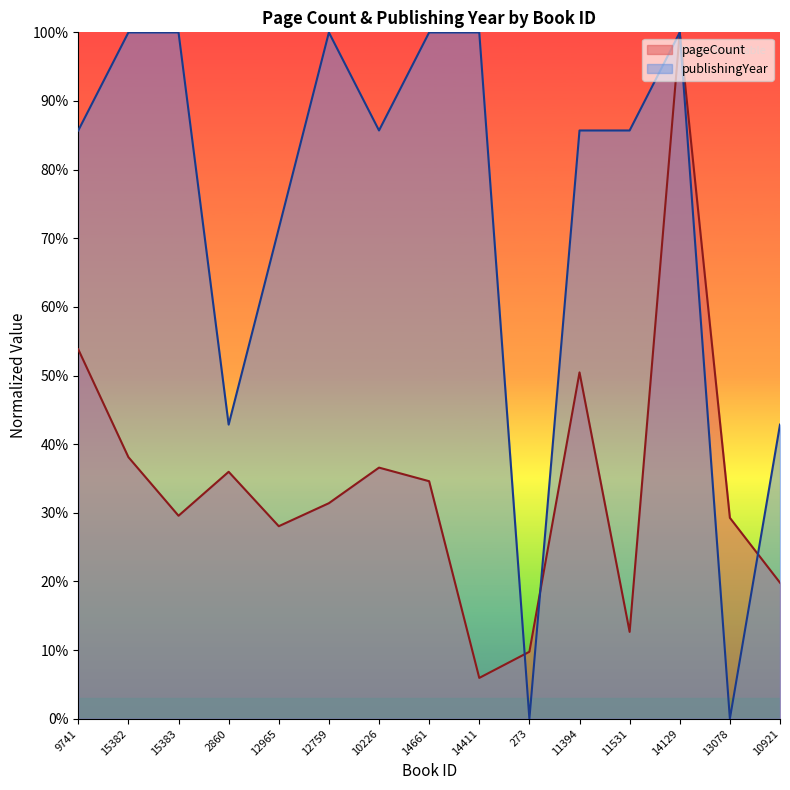

How many data points in publishingYear are less than 85?

5